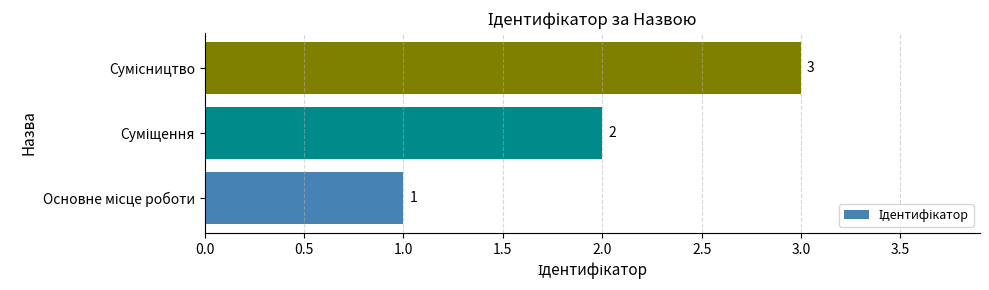

What is the sum of all values?

6